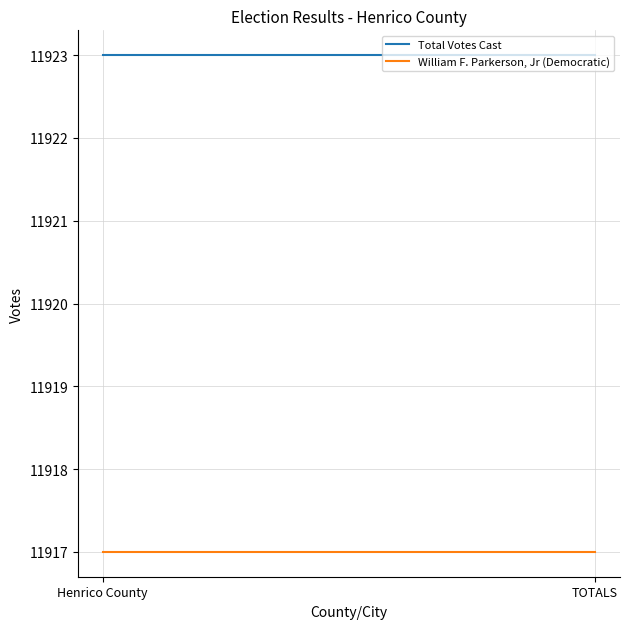

What is the label of the 2nd point from the left?

TOTALS